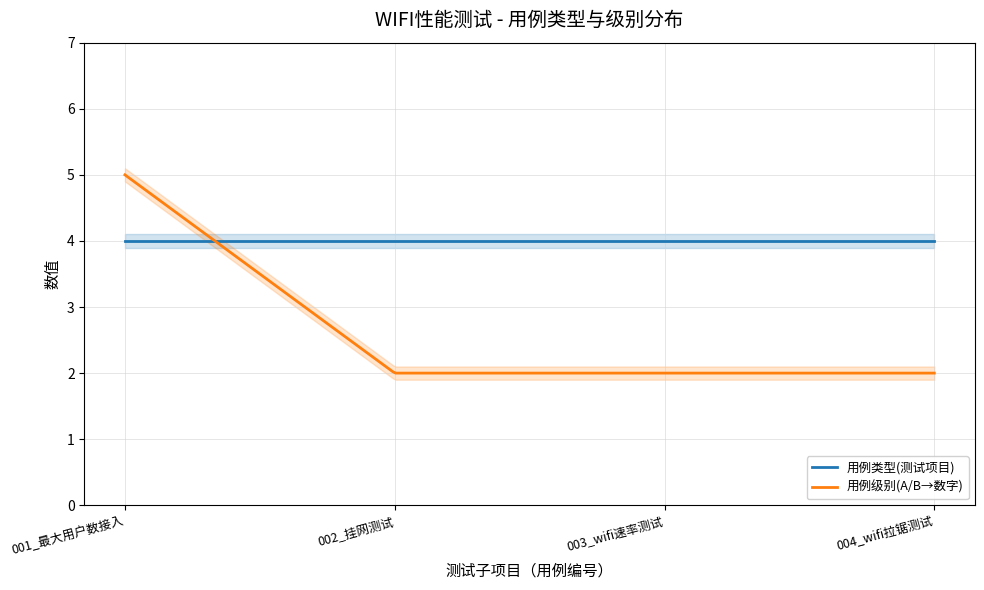

The 用例类型(测试项目) series shows 4 at 003_wifi速率测试. True or false?

True